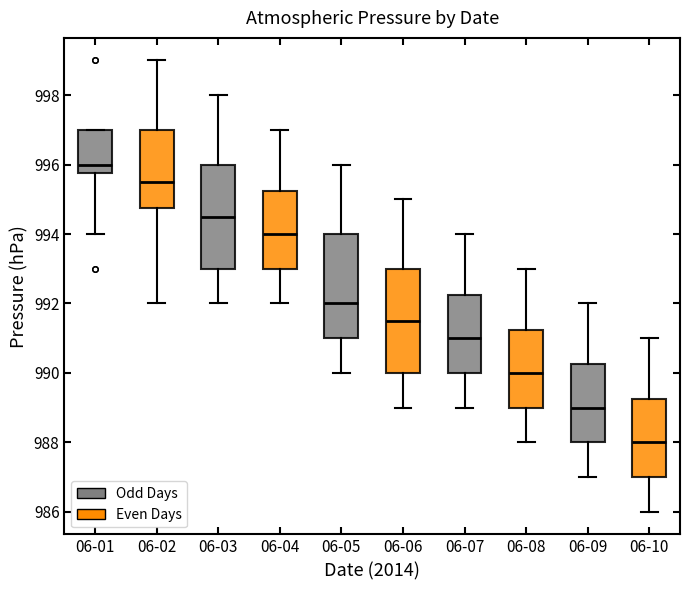

Reading left to right, transcribe this box plot: for each box, give where its median line is, the range the box spans, and where its two whiskers end, as read against the y-axis. The values are not printed on the chart, so give them approximately, as read against the axis.

06-01: median 996.0, box 995.8 to 997.0, whiskers 994.0 to 997.0
06-02: median 995.6, box 994.8 to 997.0, whiskers 992.0 to 999.0
06-03: median 994.6, box 993.0 to 996.0, whiskers 992.0 to 998.0
06-04: median 994.0, box 993.0 to 995.2, whiskers 992.0 to 997.0
06-05: median 992.0, box 991.0 to 994.0, whiskers 990.0 to 996.0
06-06: median 991.6, box 990.0 to 993.0, whiskers 989.0 to 995.0
06-07: median 991.0, box 990.0 to 992.2, whiskers 989.0 to 994.0
06-08: median 990.0, box 989.0 to 991.2, whiskers 988.0 to 993.0
06-09: median 989.0, box 988.0 to 990.2, whiskers 987.0 to 992.0
06-10: median 988.0, box 987.0 to 989.2, whiskers 986.0 to 991.0